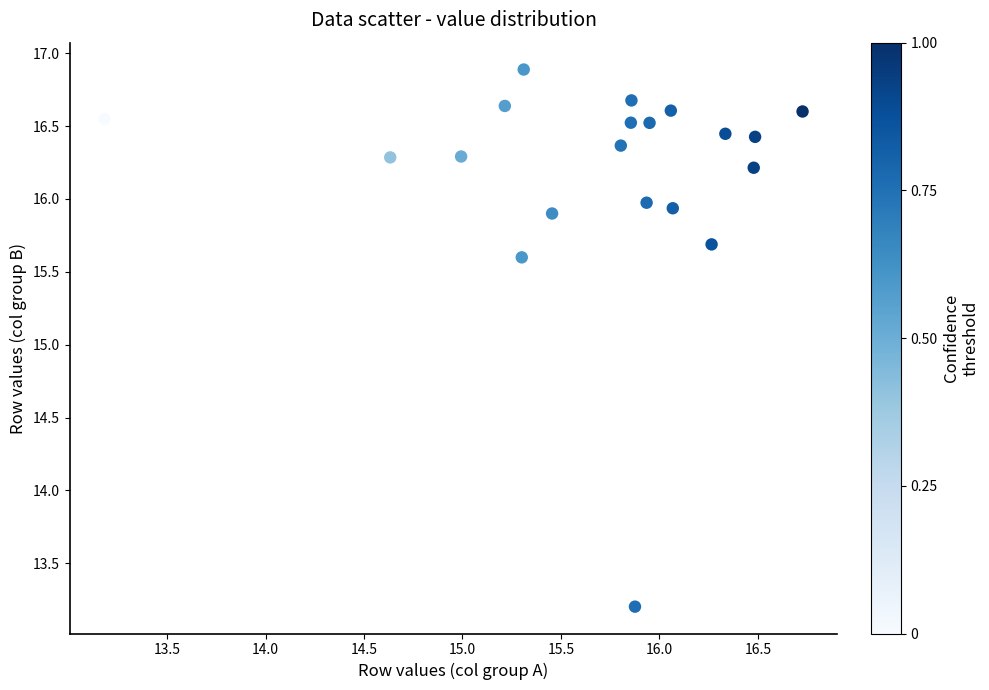

What is the range of X values (max minus min)?

3.5